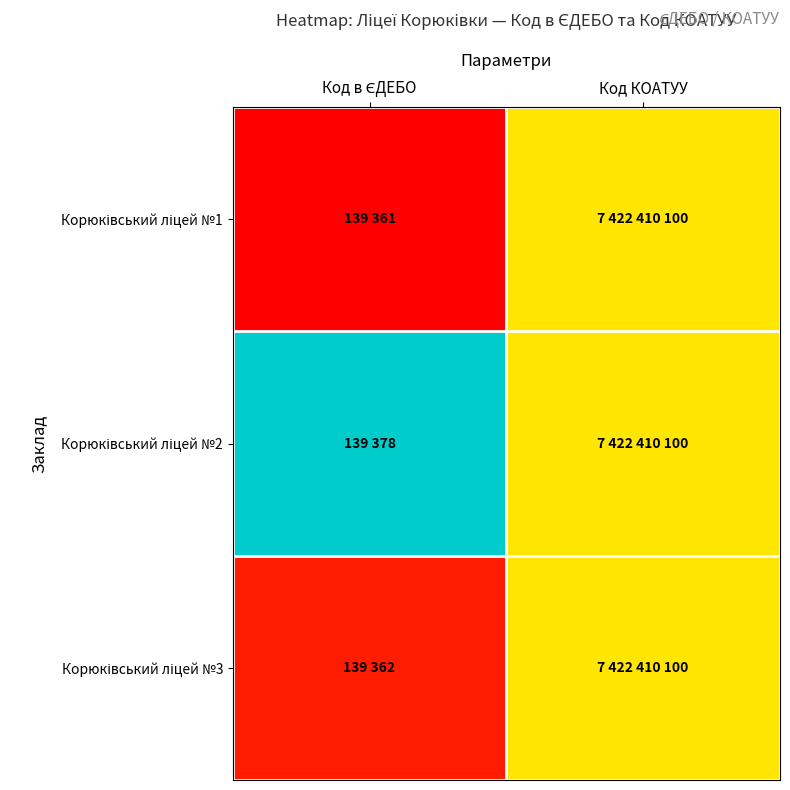

At how many categories does at least one series exceed 0?

2